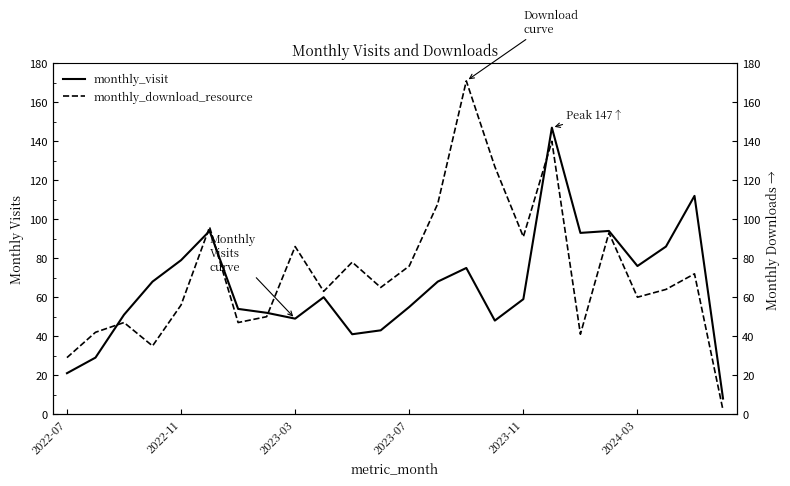

Which has a higher value, 11 or 21?

21